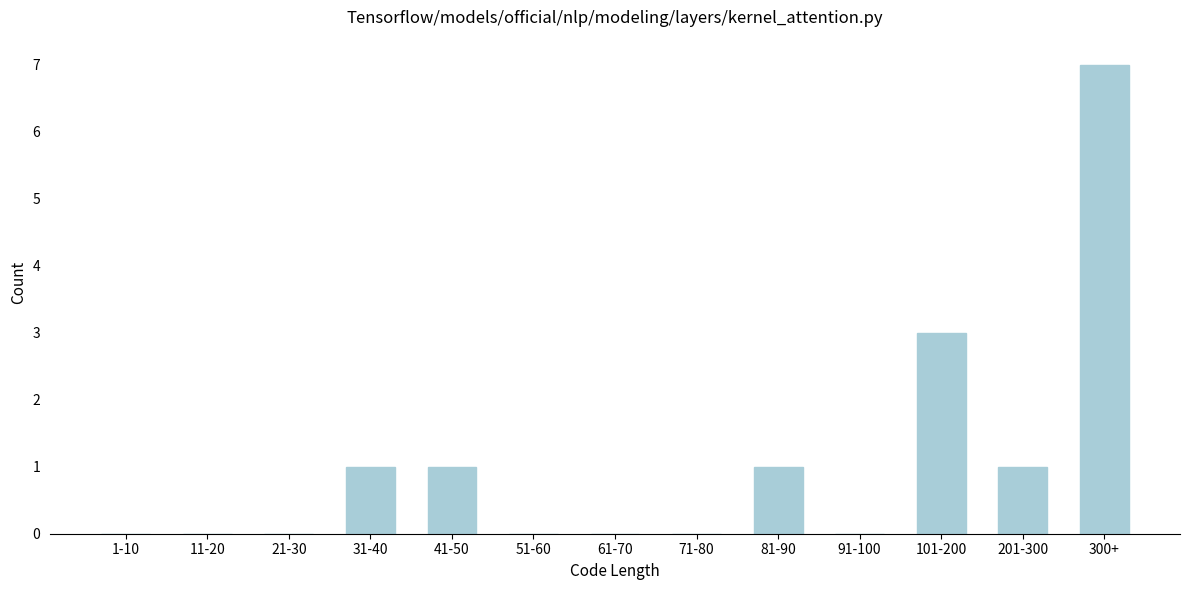

Reading left to right, transcribe all the data shown in this chart.

1-10=0	11-20=0	21-30=0	31-40=1	41-50=1	51-60=0	61-70=0	71-80=0	81-90=1	91-100=0	101-200=3	201-300=1	300+=7